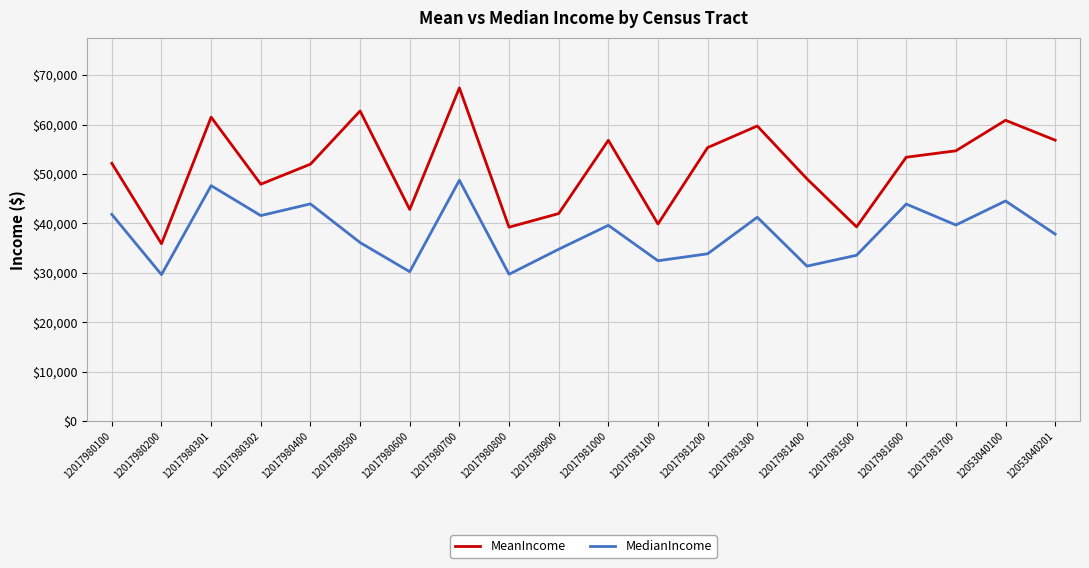

How many lines are shown in the chart?

2